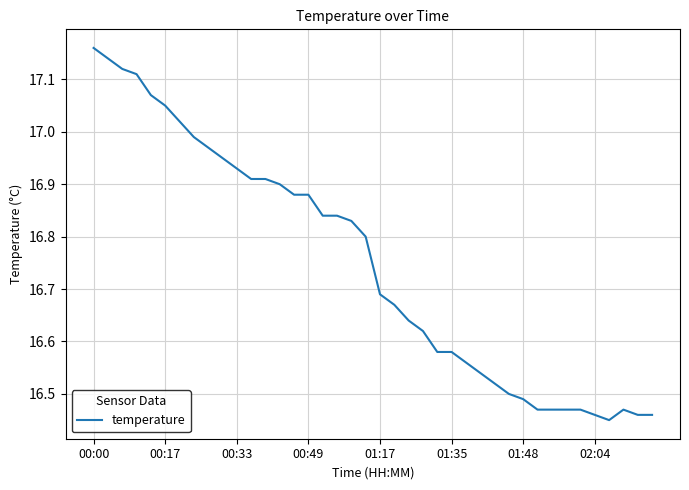

What is the difference between the maximum and minimum values?

0.7